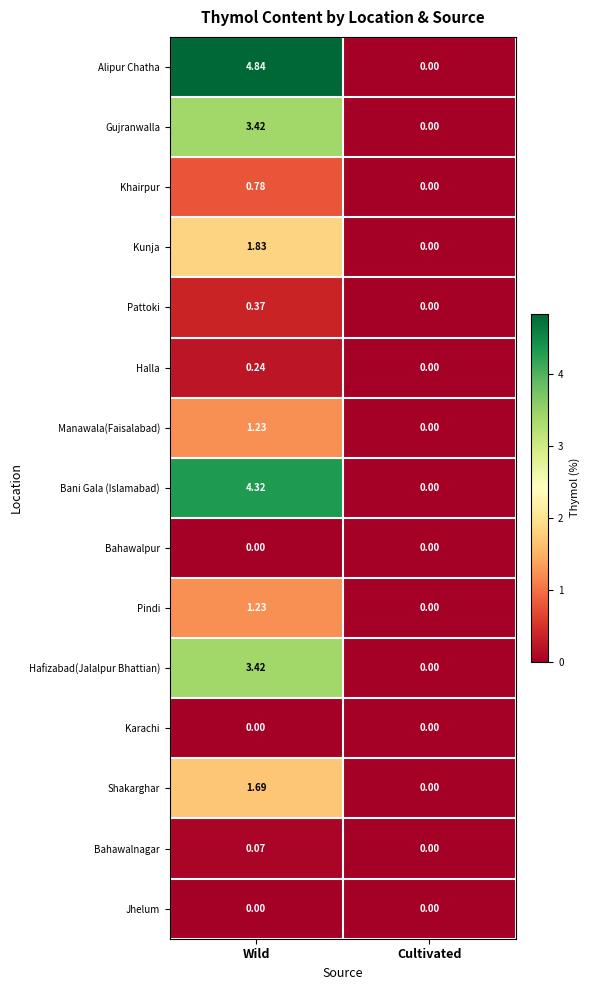

At which label does Khairpur reach its minimum?

Cultivated